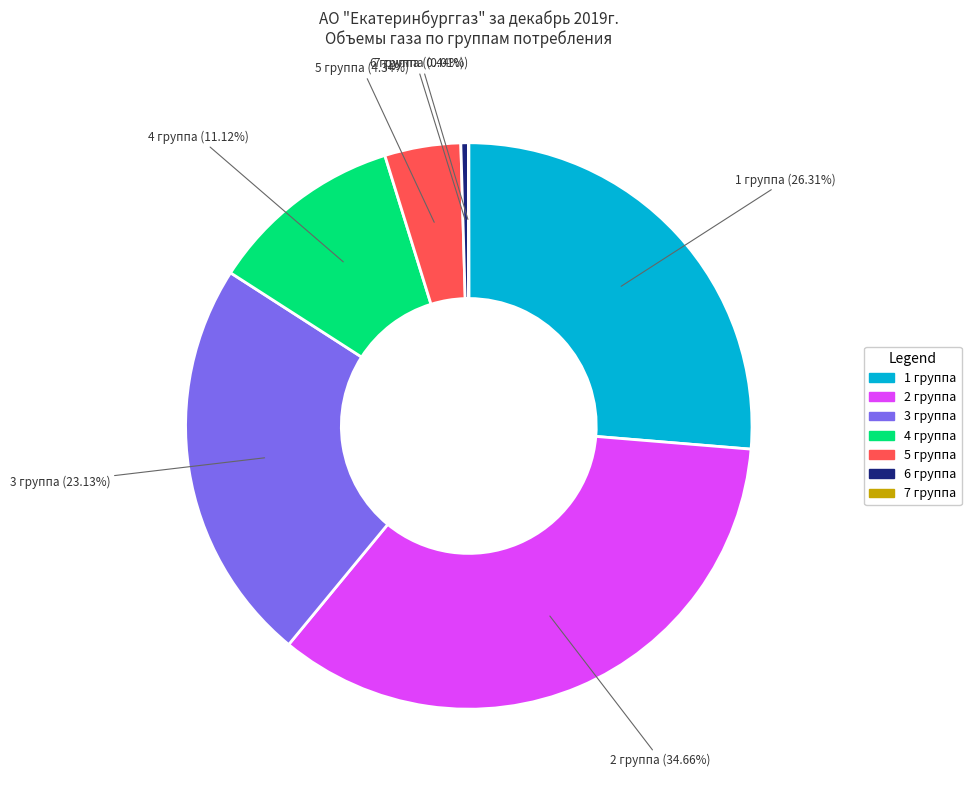

The 5 группа slice represents 4% of the pie. True or false?

True